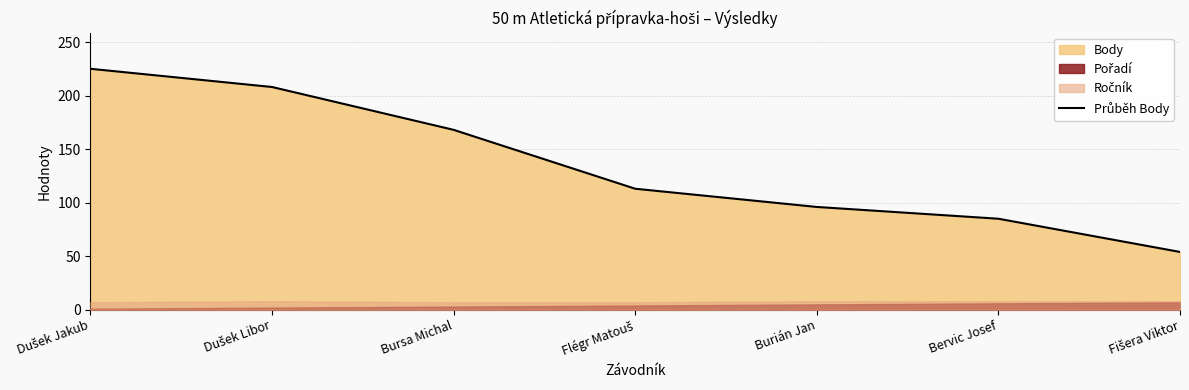

Reading right to left, extract all data points from this chart.

Fišera Viktor=54	Bervic Josef=85	Burián Jan=96	Flégr Matouš=113	Bursa Michal=168	Dušek Libor=208	Dušek Jakub=225